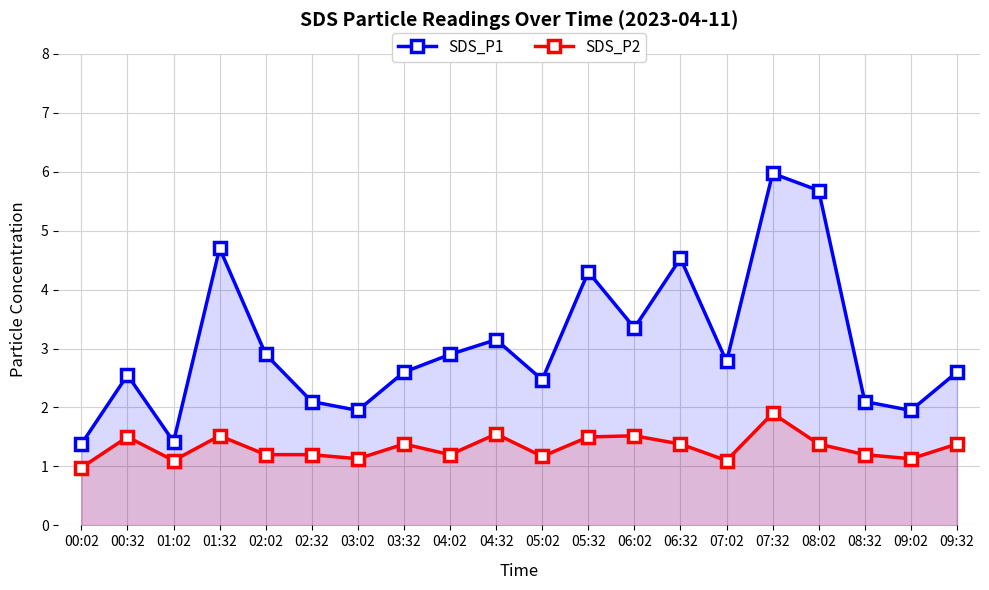

Where is the first local maximum for SDS_P2?

00:32